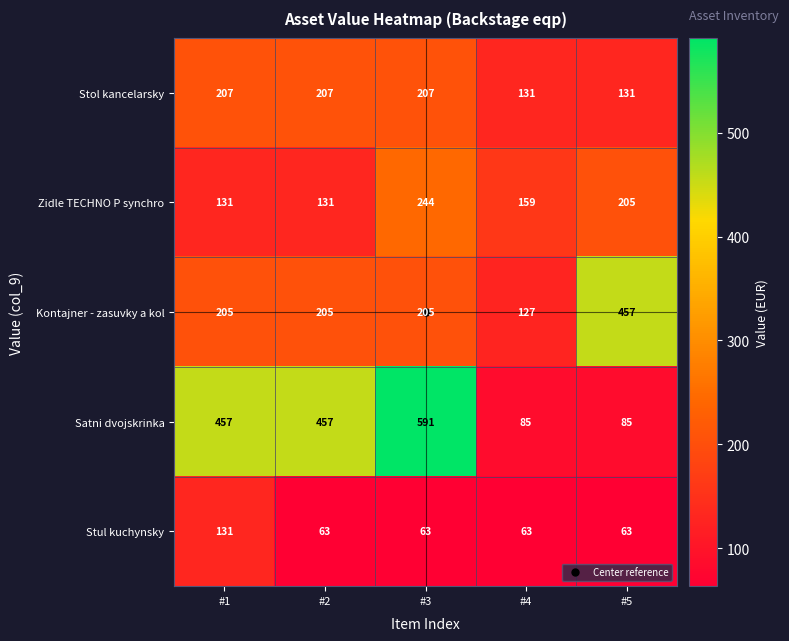

What is the smallest value displayed?

63